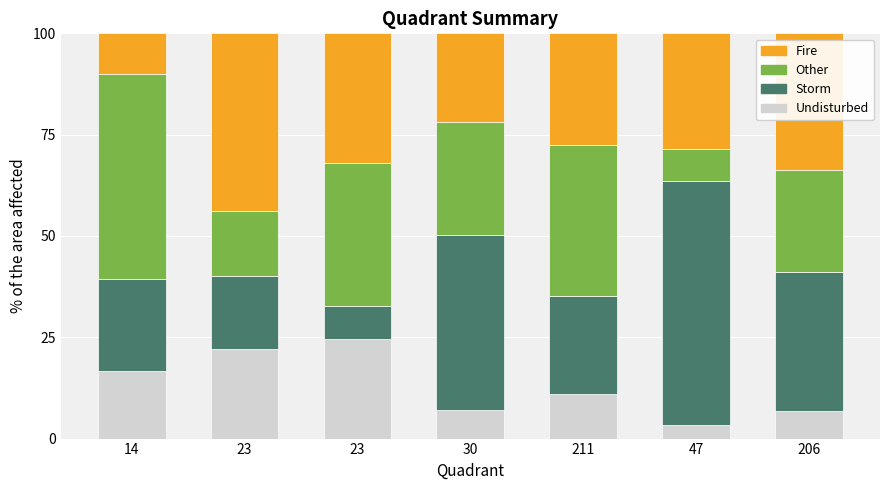

Are the bars grouped side by side (vs. stacked)?

No